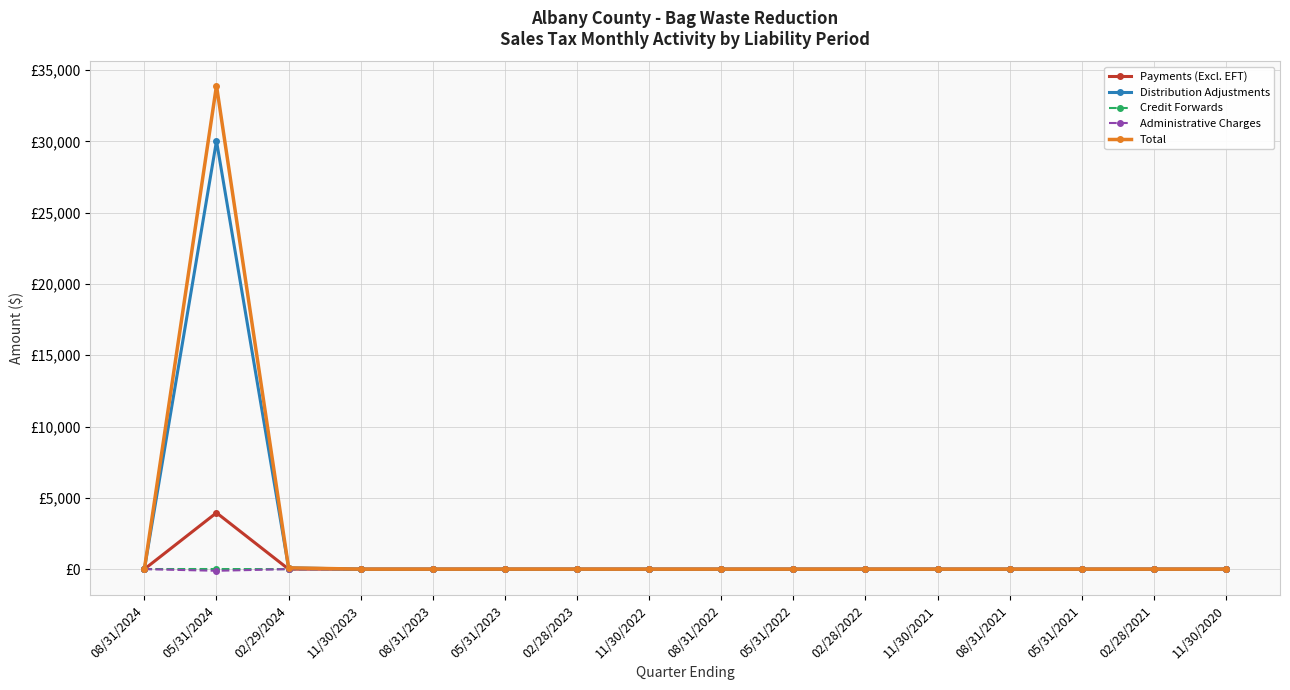

Does the chart have visible grid lines?

Yes